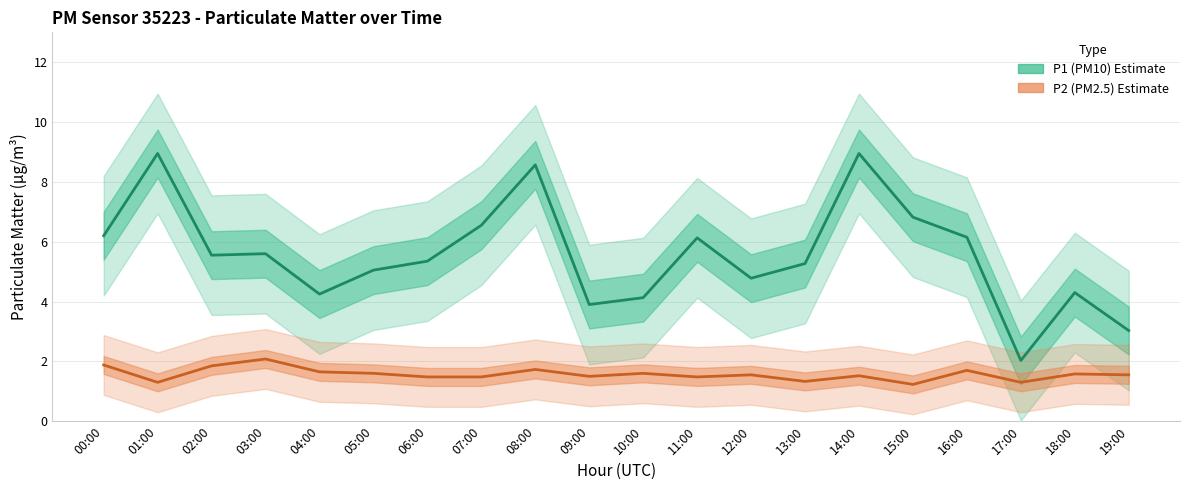

Between 15:00 and 07:00, which is larger?

15:00